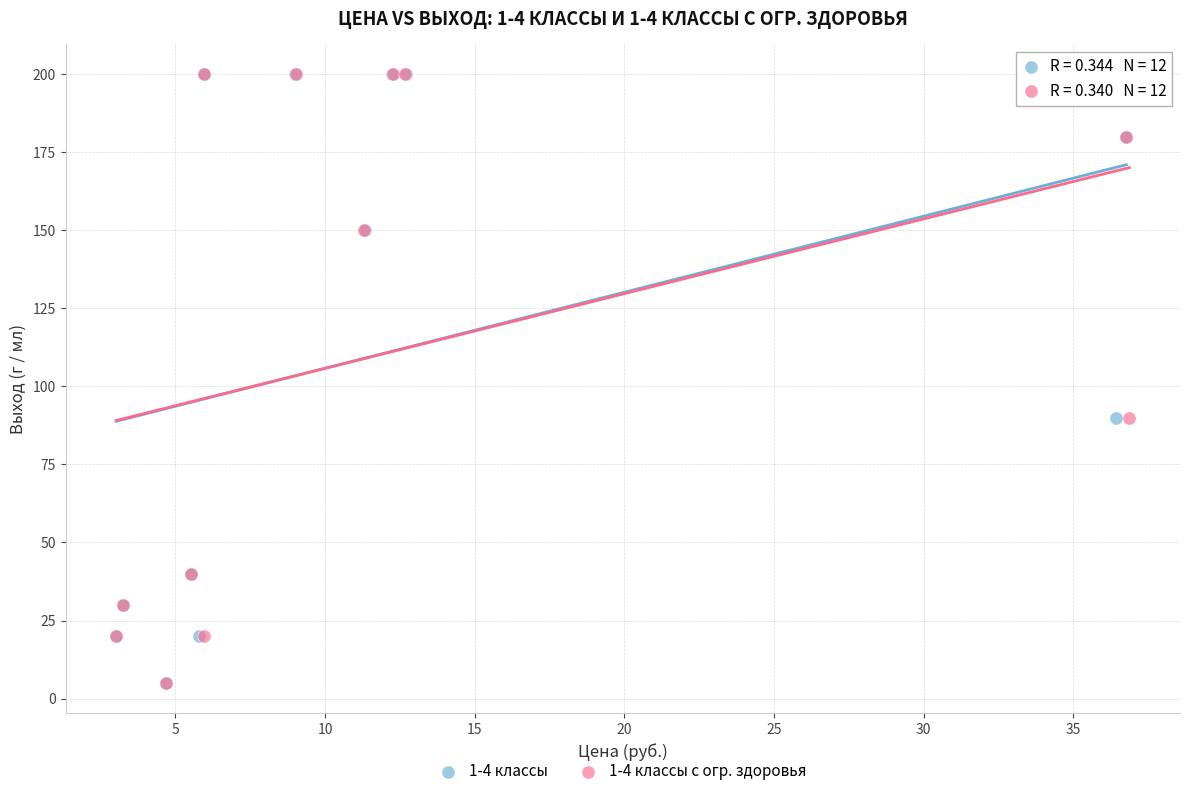

What are all the series names shown in the legend?

1-4 классы, 1-4 классы с огр. здоровья